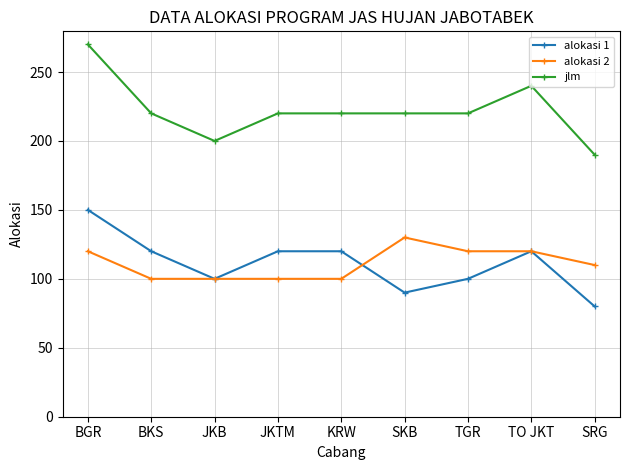

True or false: jlm and alokasi 1 intersect in this chart.

False